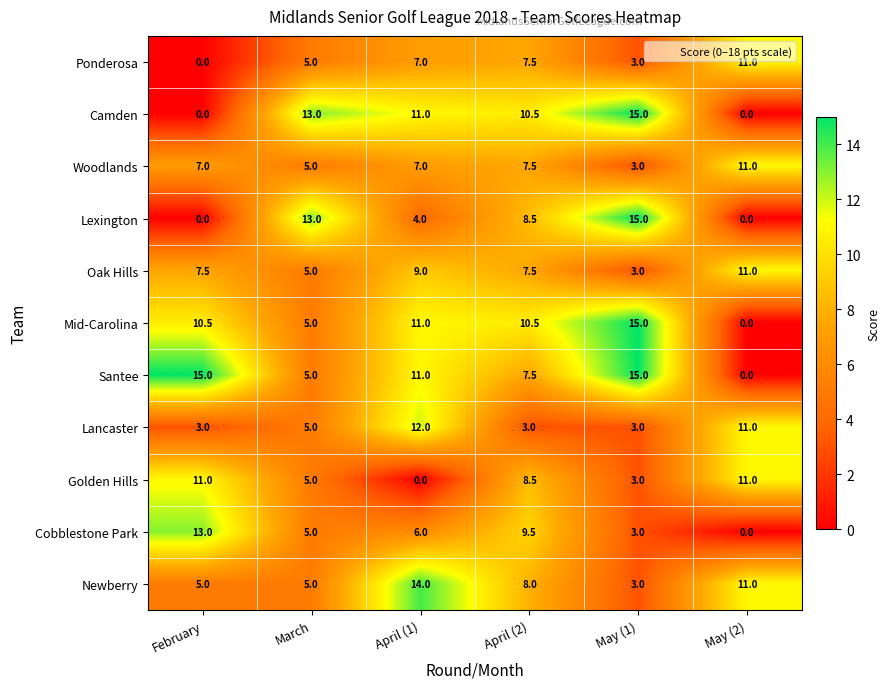

Which series changed the most between April (1) and April (2)?

Lancaster